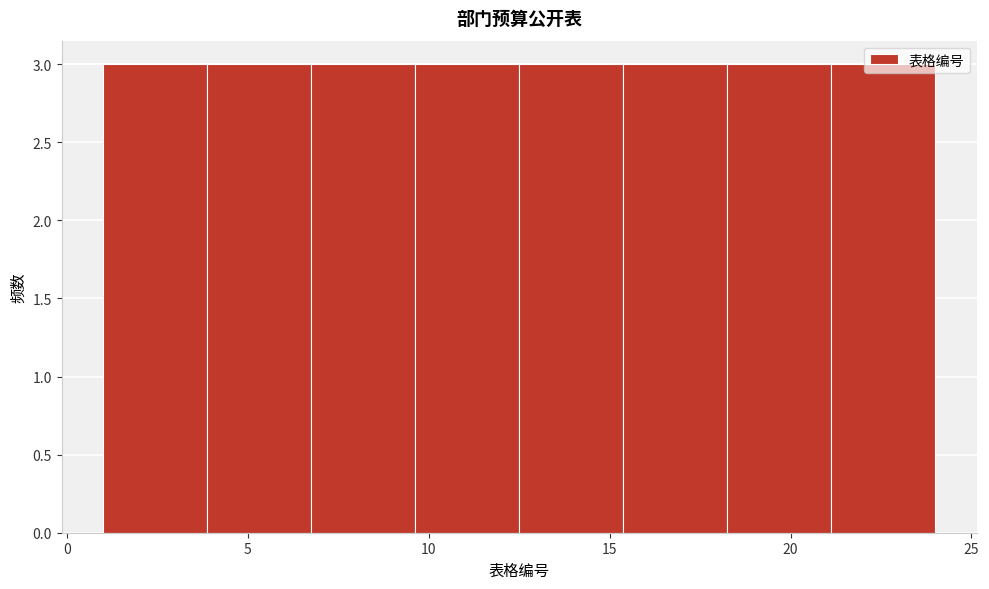

What is the height of the bar covering 12.5 to 15.5 on the x-axis? Neither the bar edges nor the heights are printed on the chart, so give them approximately, as read against the axes.

3